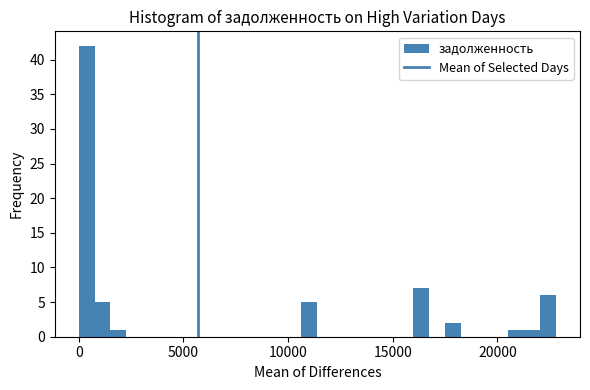

Around what value on the x-axis is the tallest bar? Give the approximate position of its centre, as read against the axis.

500